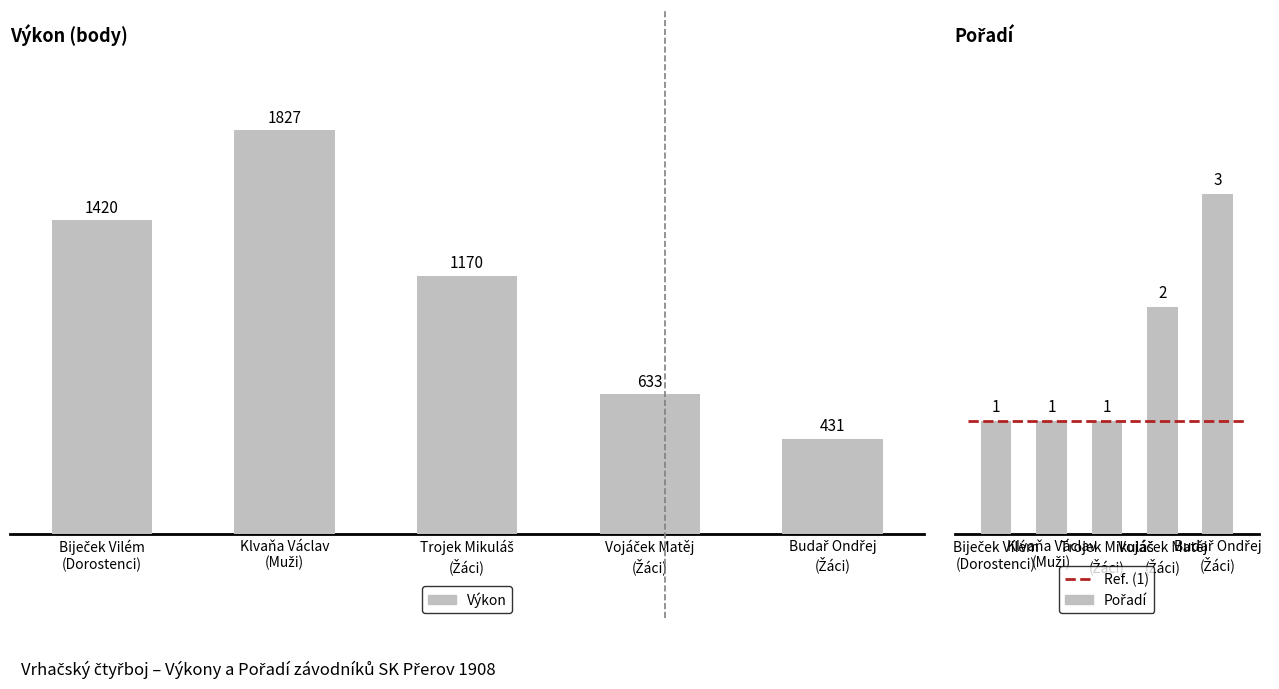

Which series has the widest spread of values?

Výkon